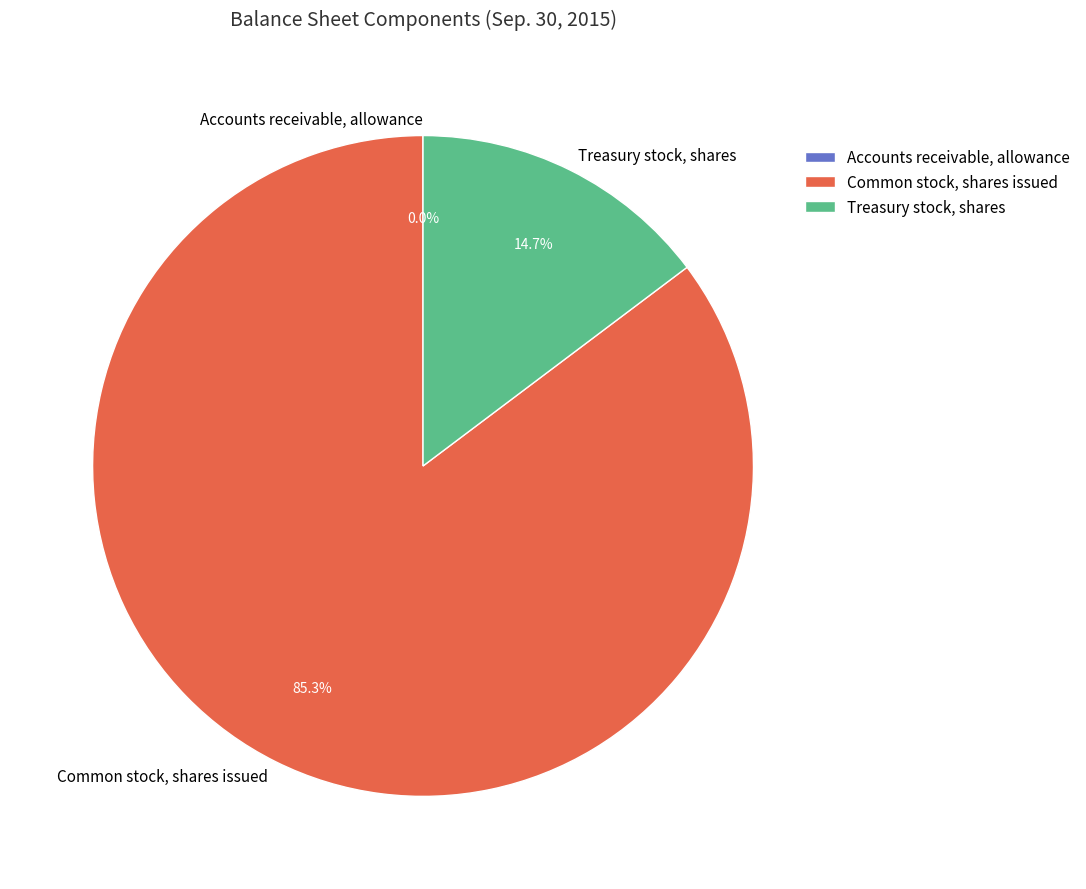

What is the largest slice in the pie chart?

Common stock, shares issued